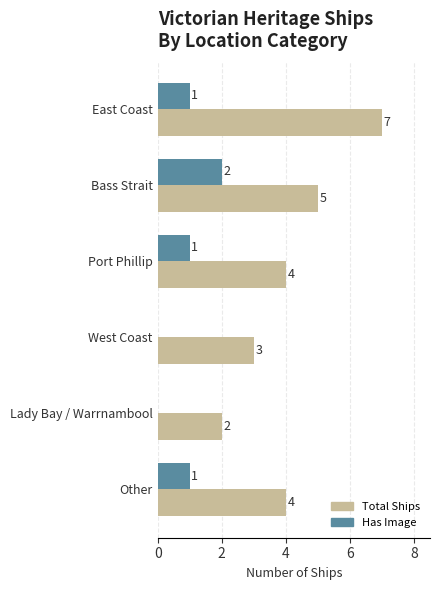

Which series has the largest total across all categories?

Total Ships